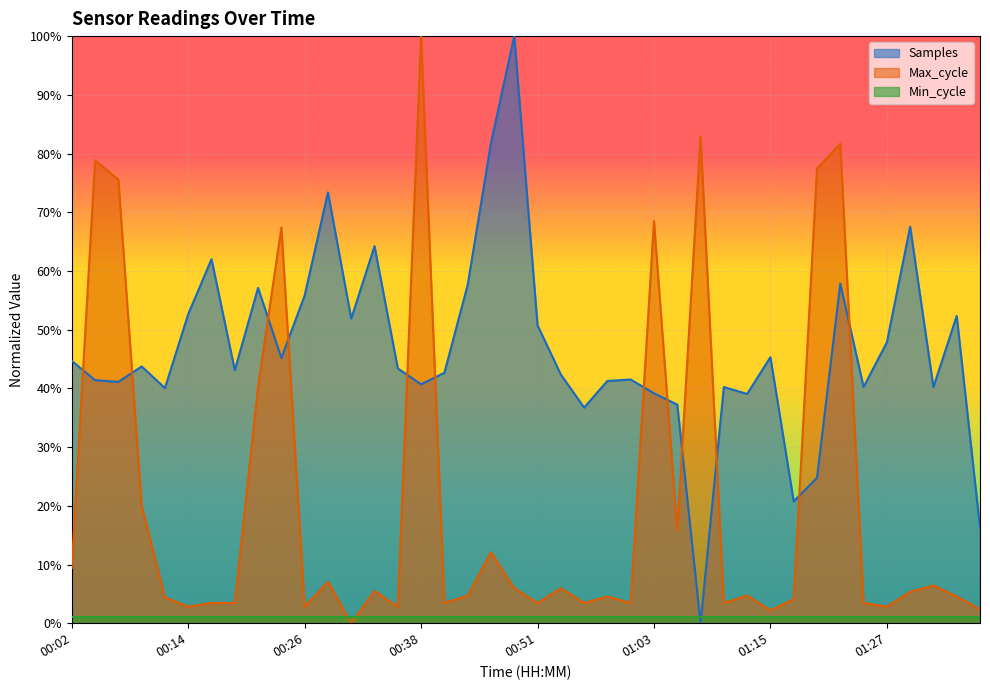

How many times do Samples and Max_cycle cross each other?

12